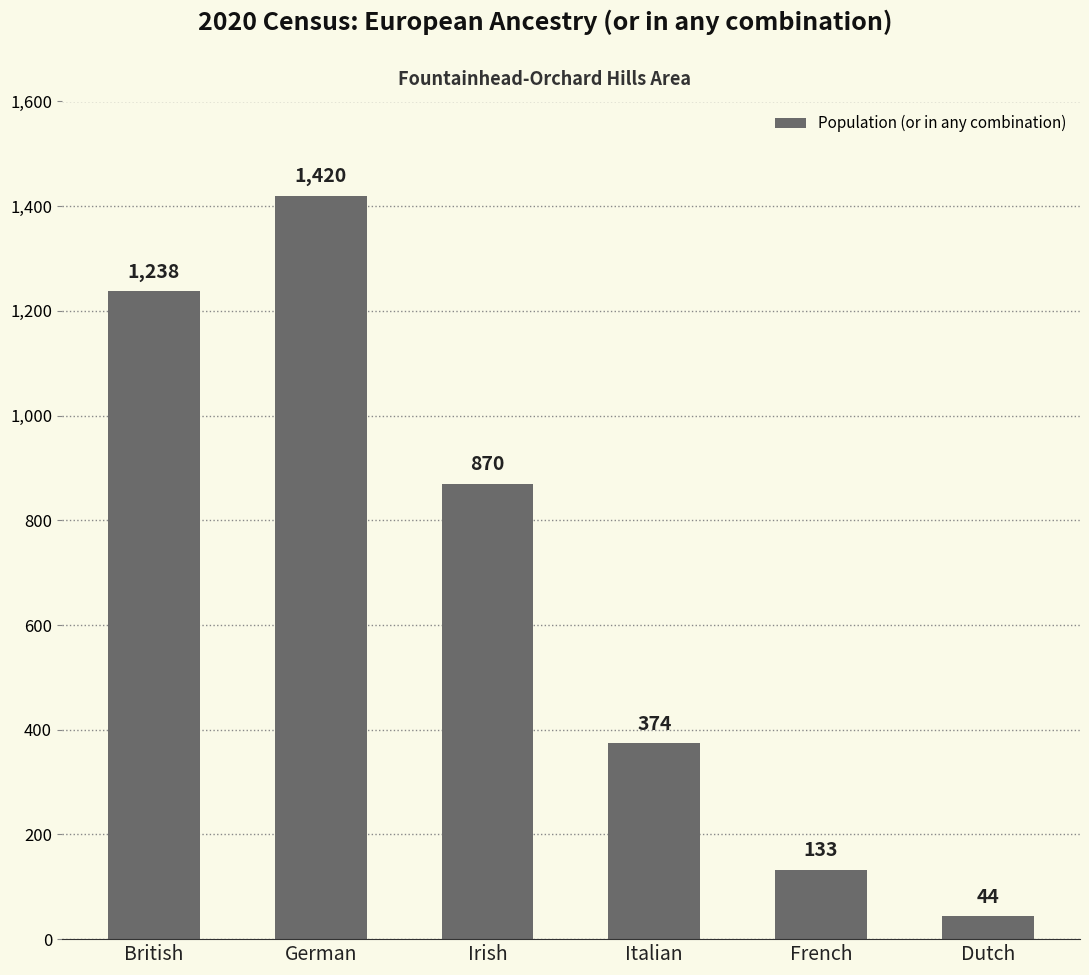

What is the sum of all values?

4079